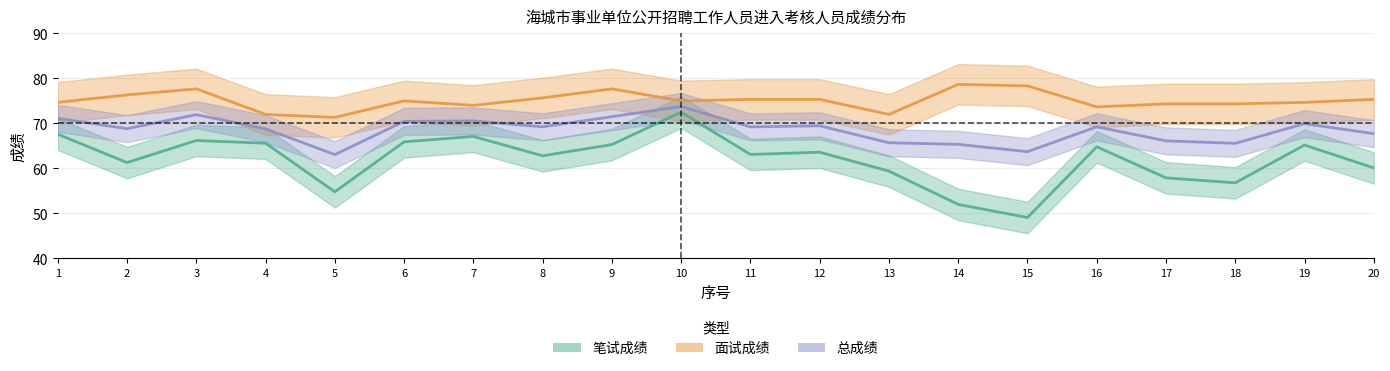

How many data points in 笔试成绩 are above 63?

11